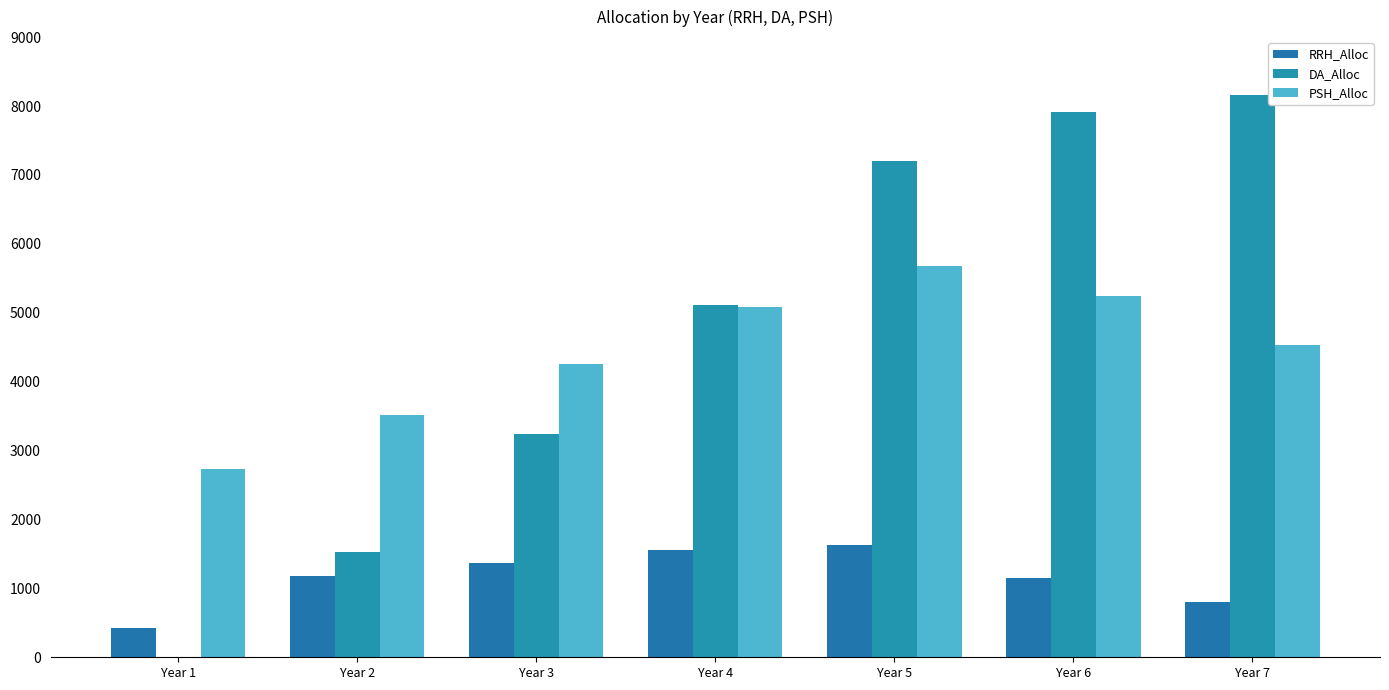

How many groups of bars are there?

7